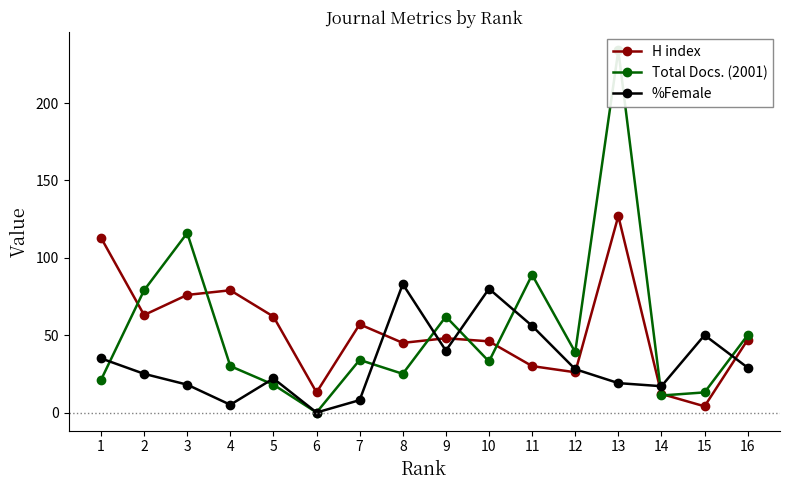

List the series in order of their peak value, highest first.

Total Docs. (2001), H index, %Female